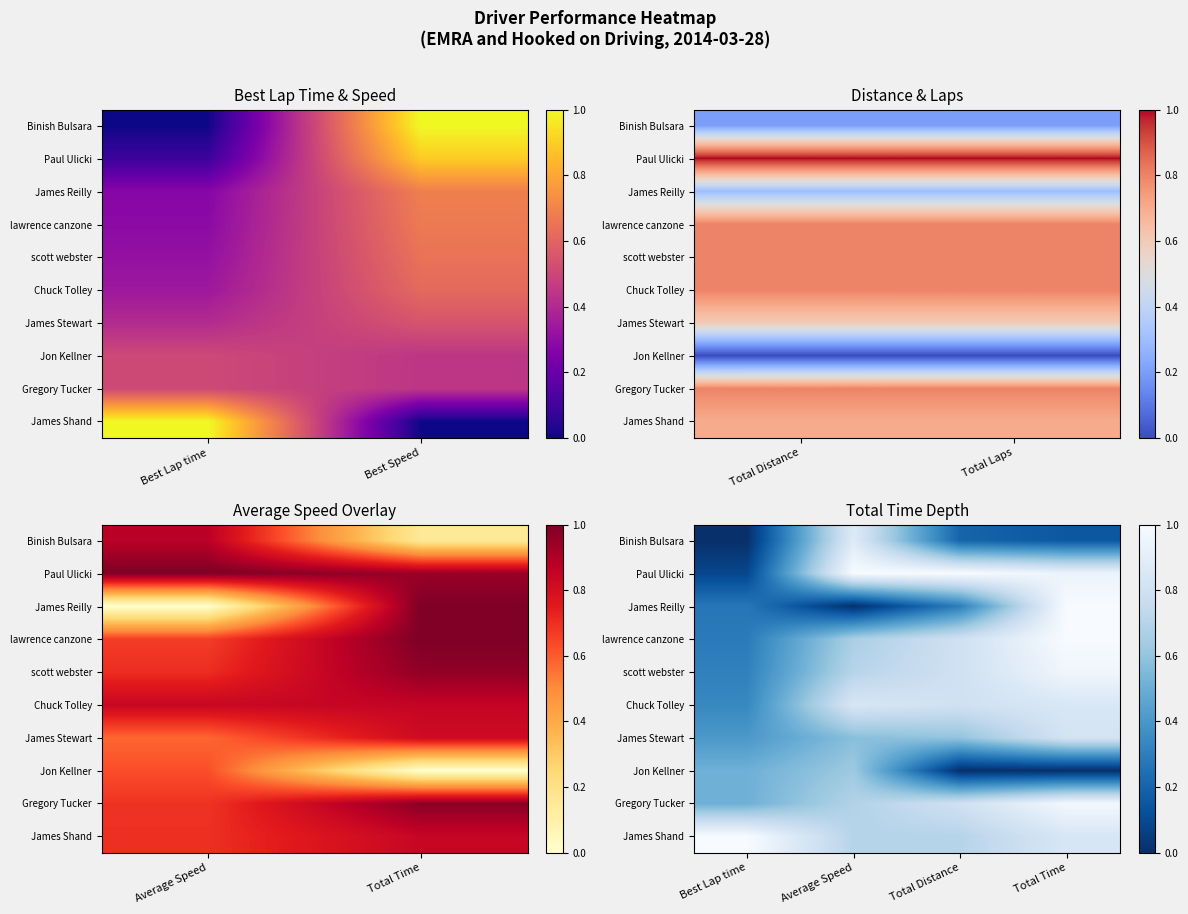

Which series has the largest total across all categories?

James Shand